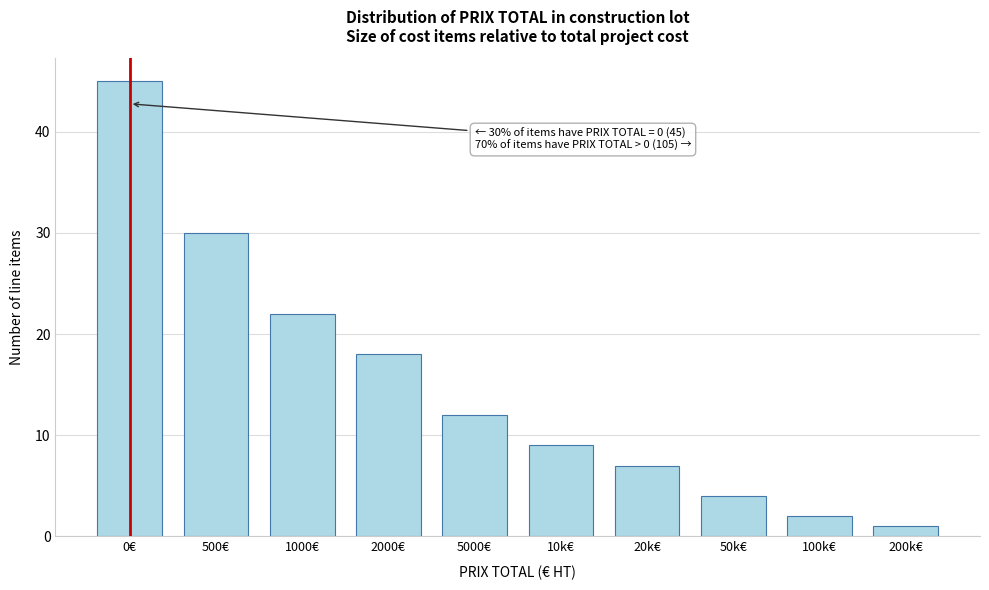

Reading right to left, list all the values displayed in this chart.

200k€=1	100k€=2	50k€=4	20k€=7	10k€=9	5000€=12	2000€=18	1000€=22	500€=30	0€=45